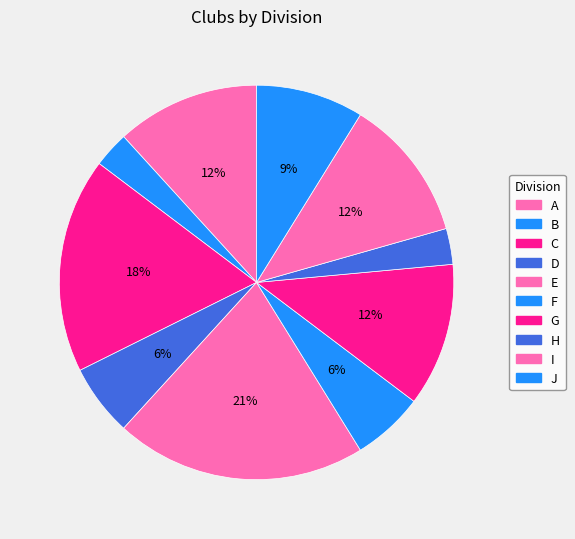

How many segments does this pie chart have?

10